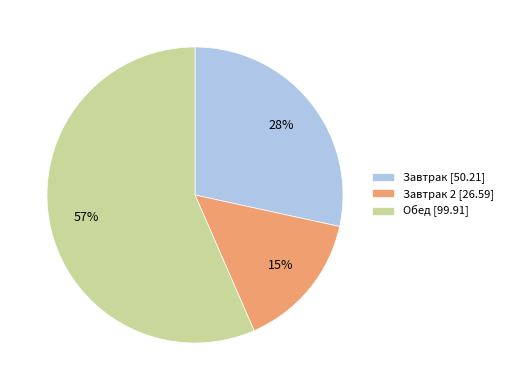

To the nearest percent, what is the average slice percentage?

33%